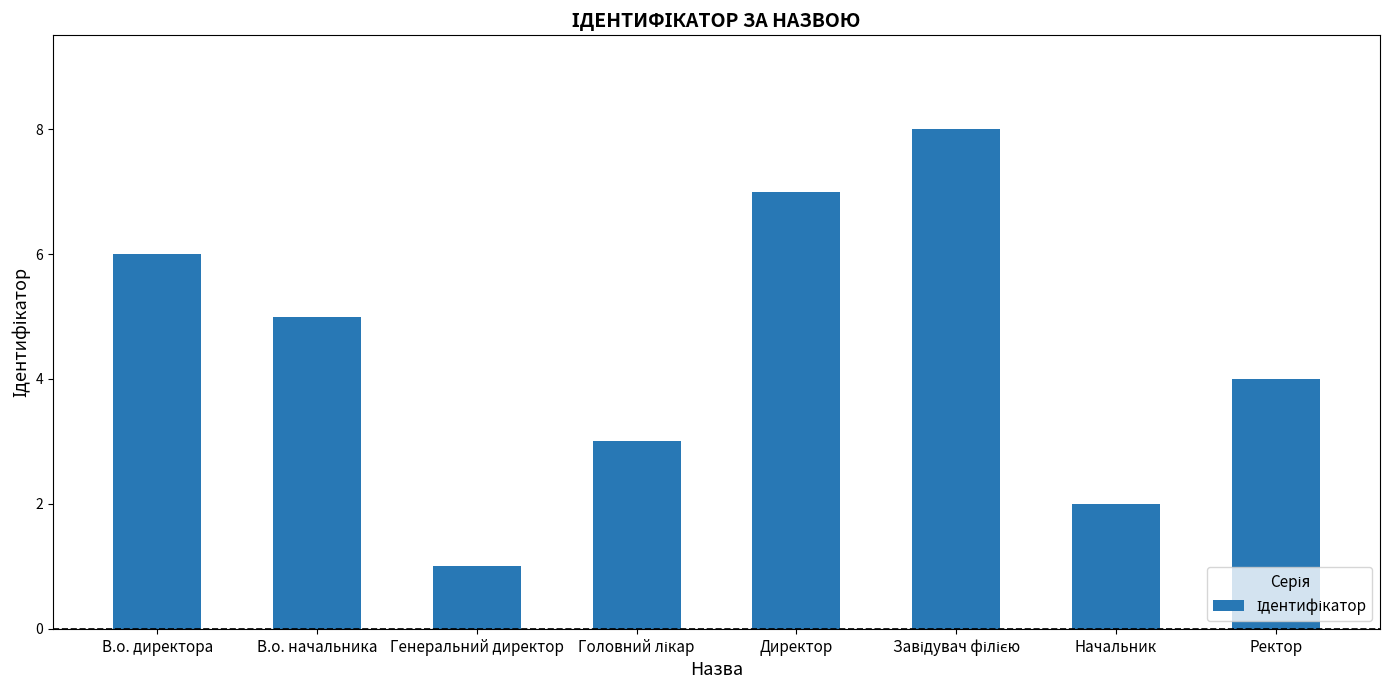

Between Начальник and В.о. начальника, which is larger?

В.о. начальника